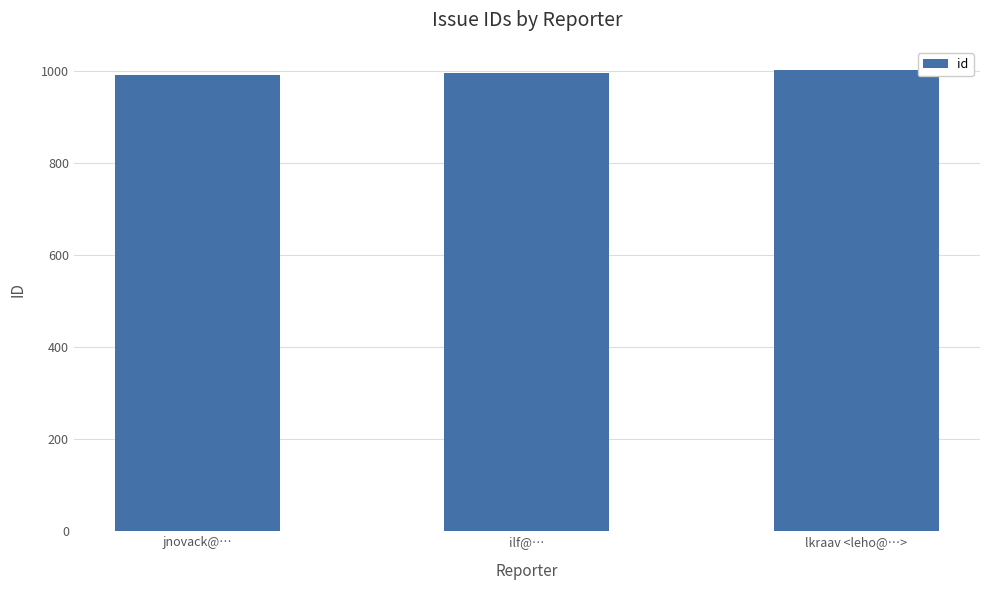

What is the greatest value displayed?

1002